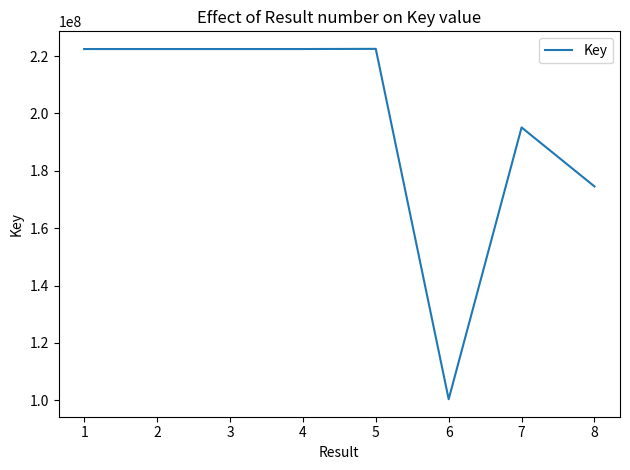

True or false: the data has more than 1 interior local peaks.

True